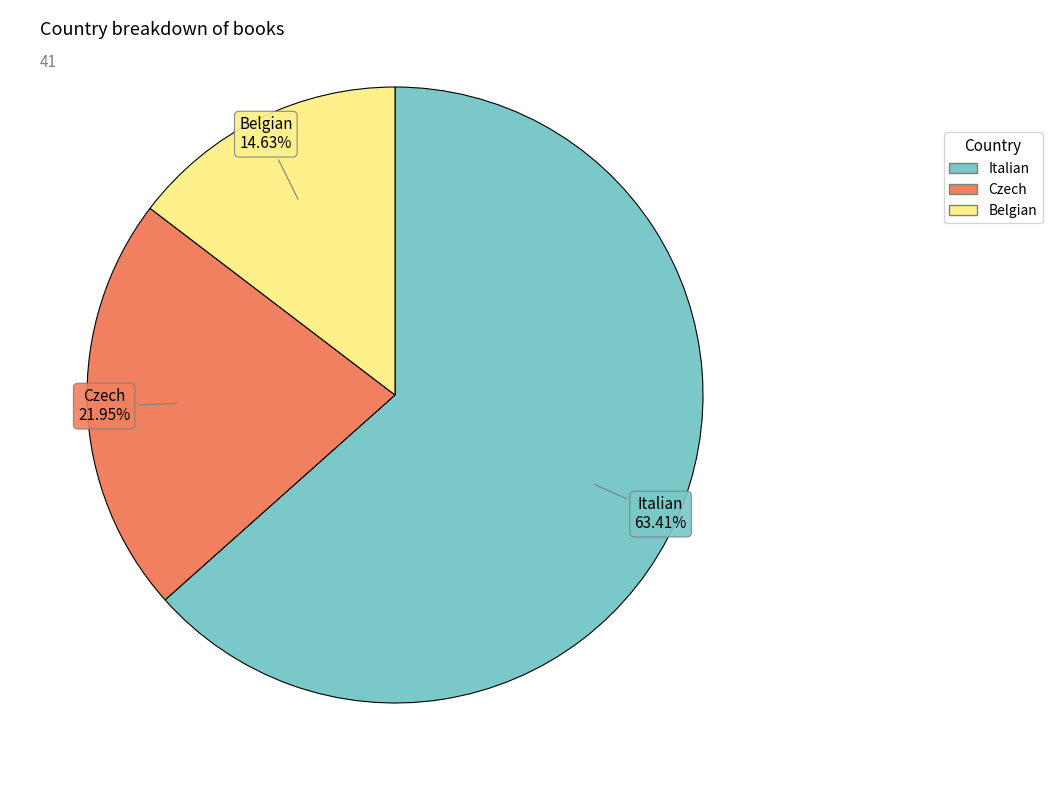

To the nearest percent, what is the difference between the Belgian and Czech slice percentages?

7%